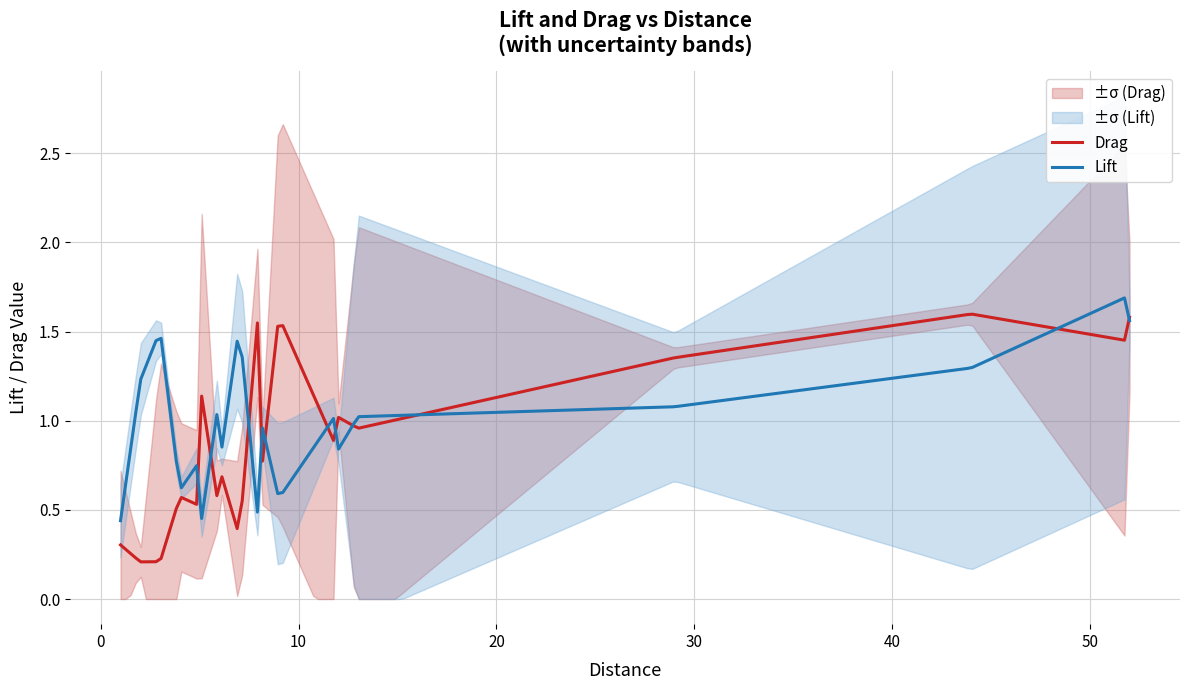

Which series has the largest range (max minus min)?

Drag